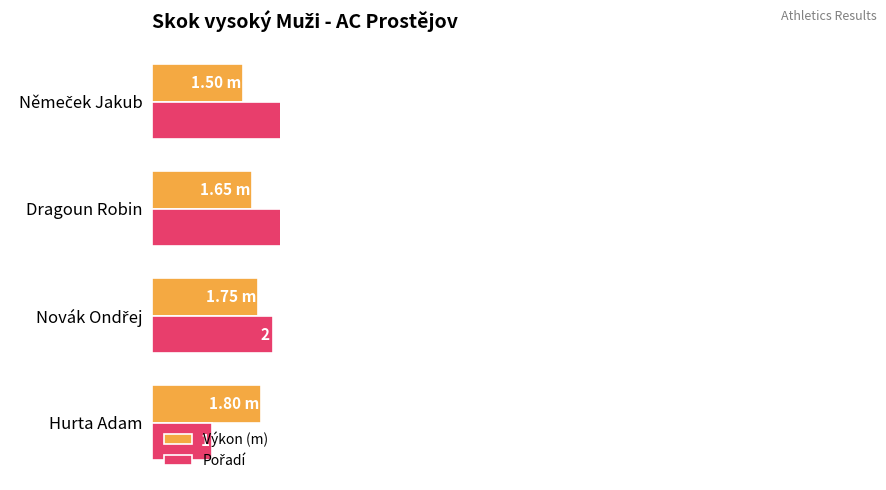

Rank the series by their average value, from highest to lowest.

Pořadí, Výkon (m)